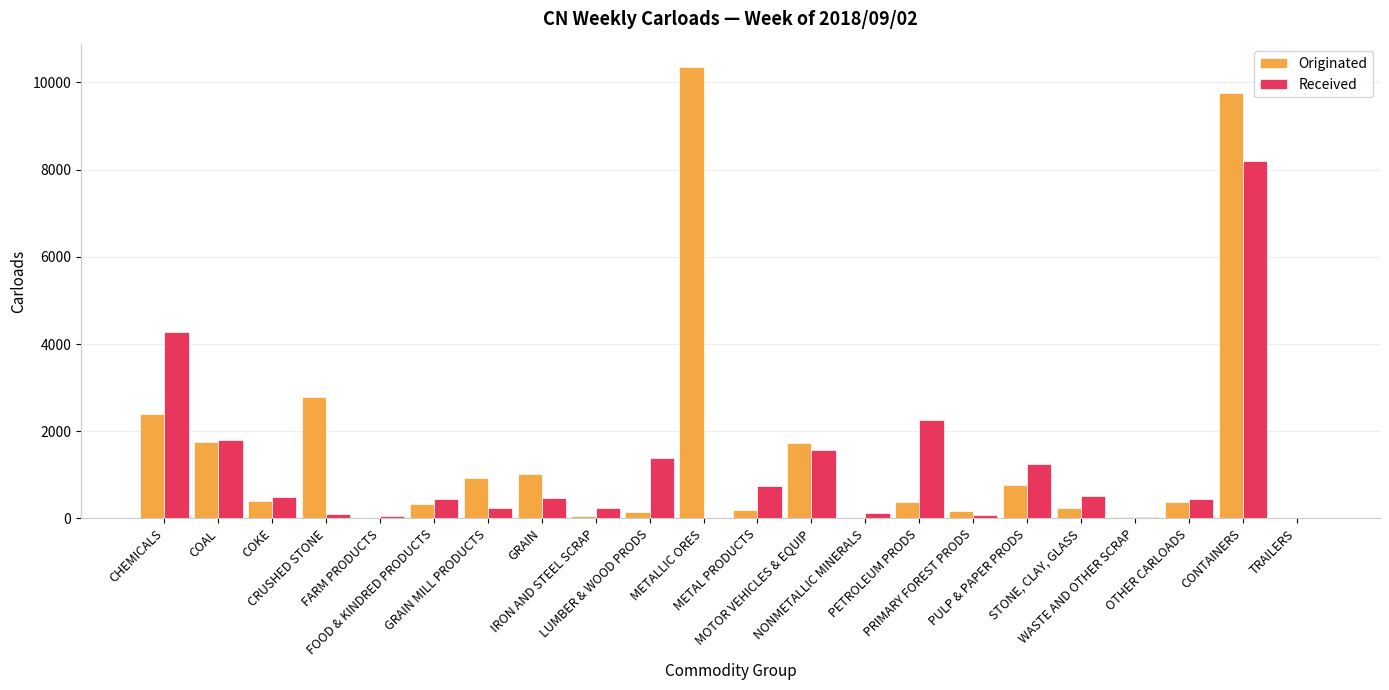

What is the sum of all Received values?

24768